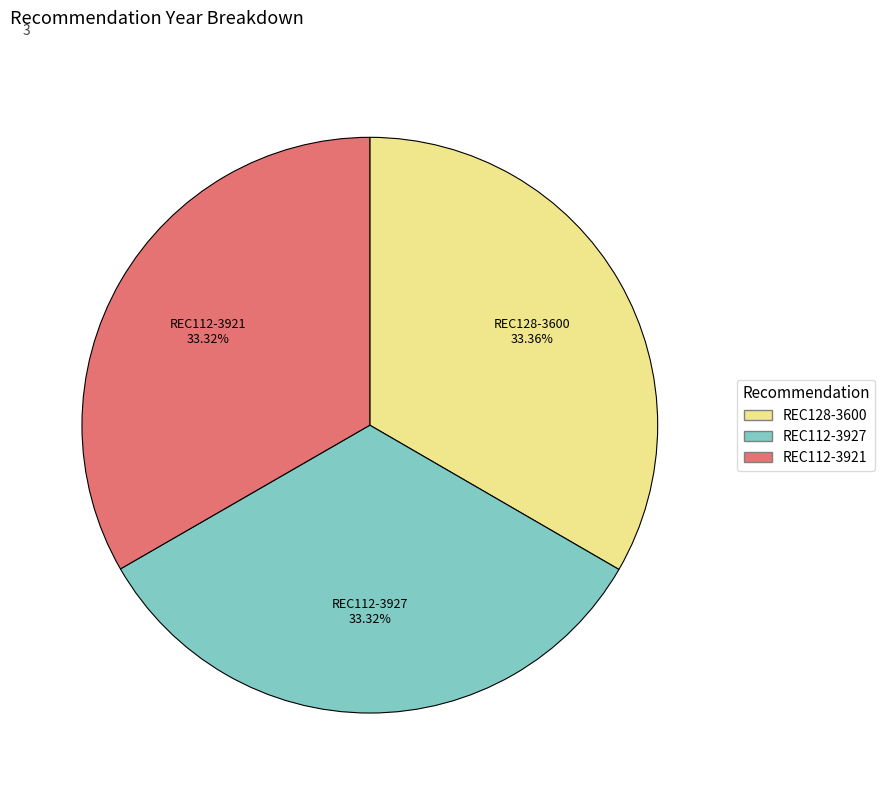

Approximately how many times larger is the value at REC112-3921 compared to REC128-3600?

1.0